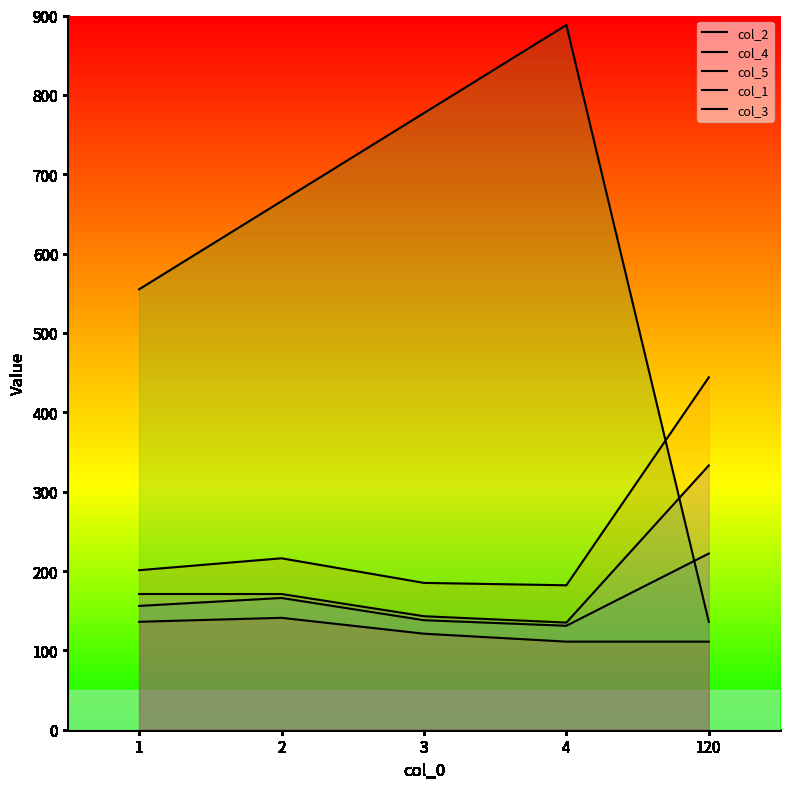

What is the average value of the col_4 series?

246